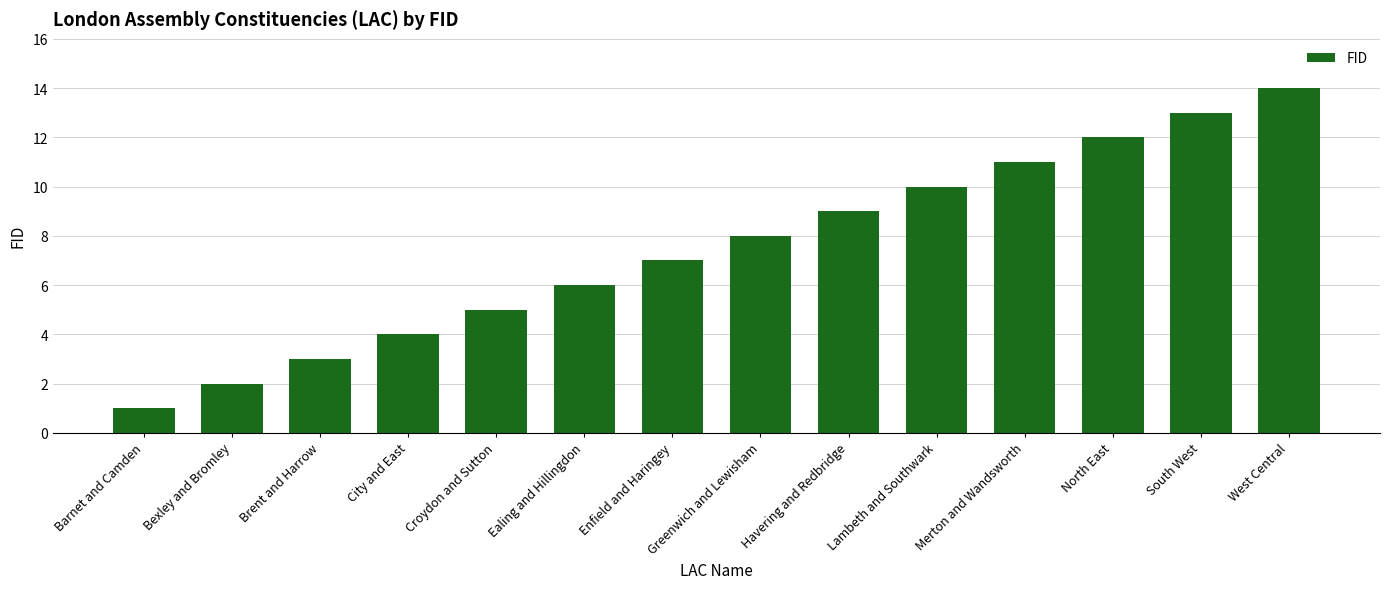

What is the ratio of the value at Brent and Harrow to the value at Lambeth and Southwark?

0.3